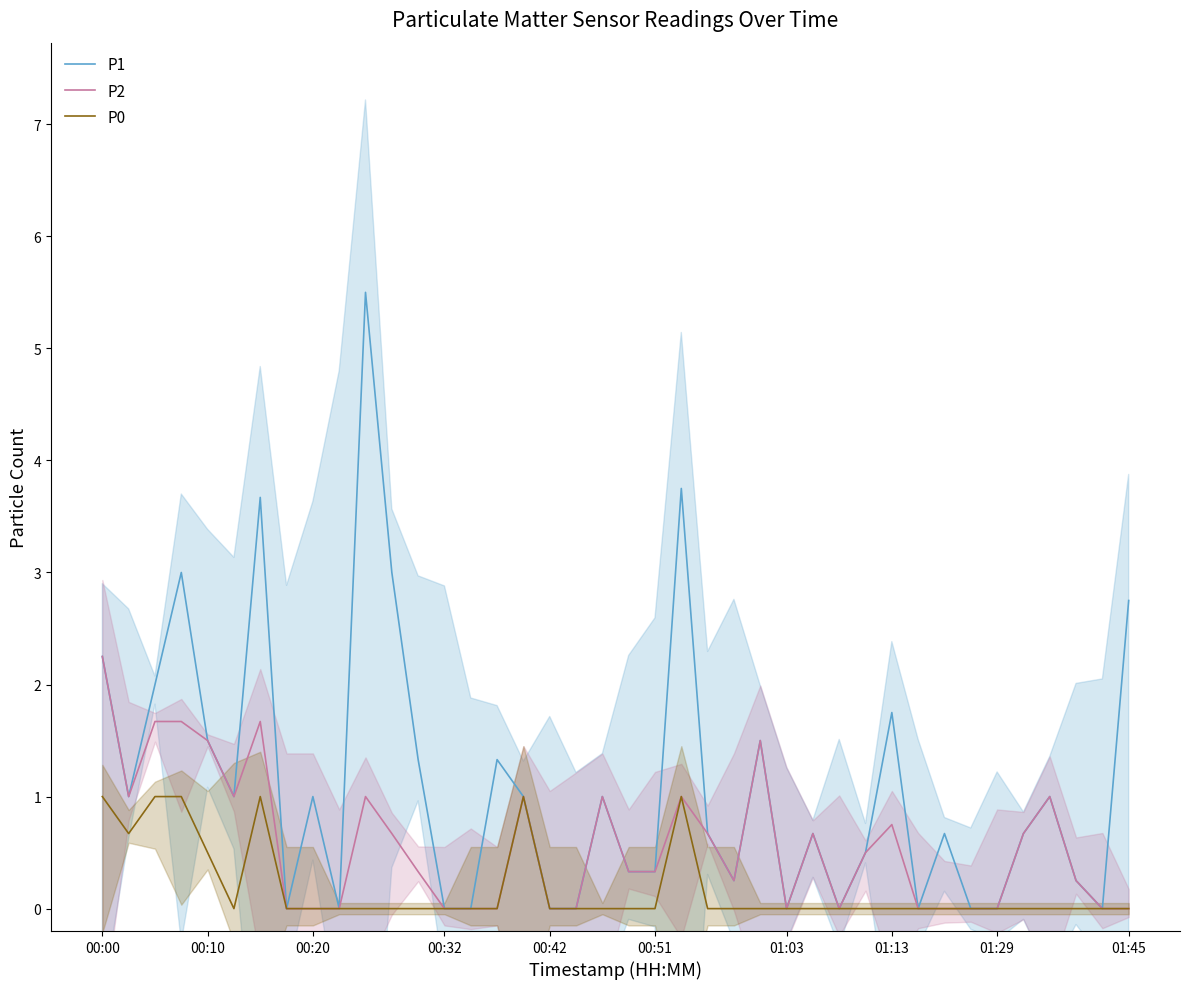

True or false: P0 has a value of 0.0 at 28.

True